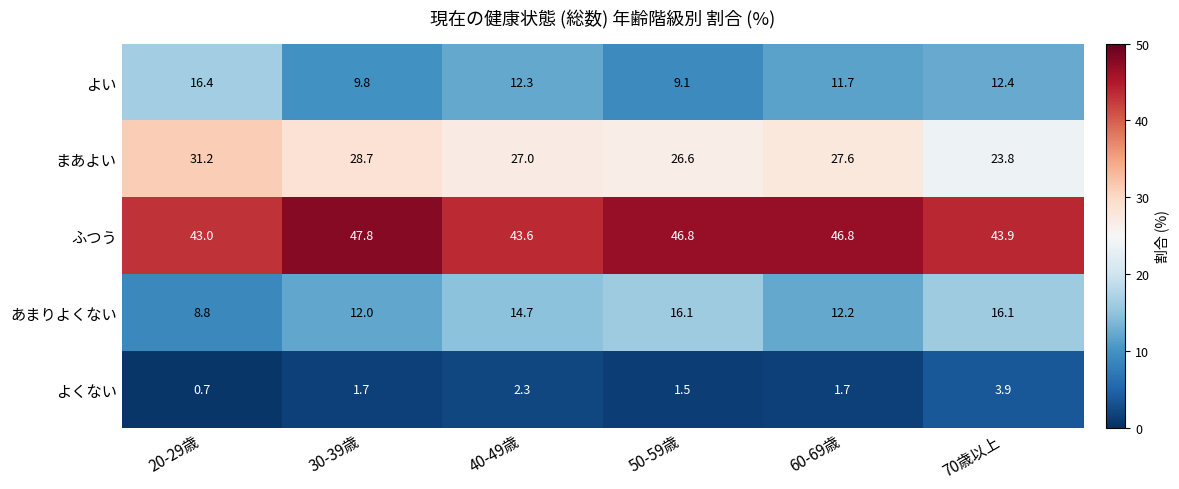

Reading right to left, list all the values displayed in this chart.

よい: 12.4	11.7	9.1	12.3	9.8	16.4
まあよい: 23.8	27.6	26.6	27.0	28.7	31.2
ふつう: 43.9	46.8	46.8	43.6	47.8	43.0
あまりよくない: 16.1	12.2	16.1	14.7	12.0	8.8
よくない: 3.9	1.7	1.5	2.3	1.7	0.7